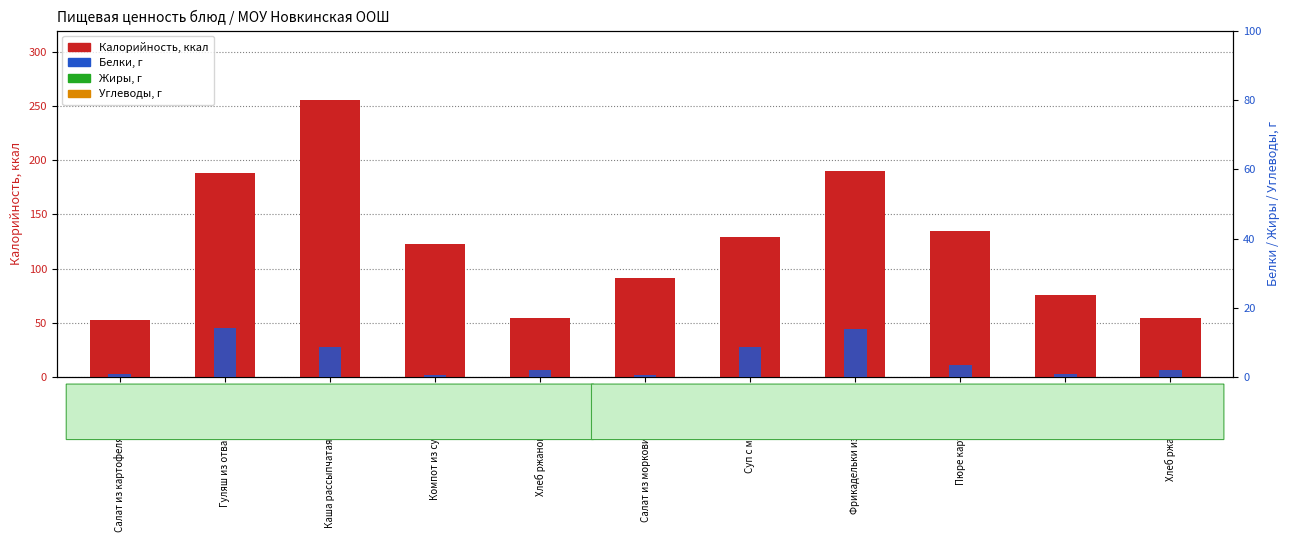

Which category has the lowest value across all series?

Салат из моркови с яблоком